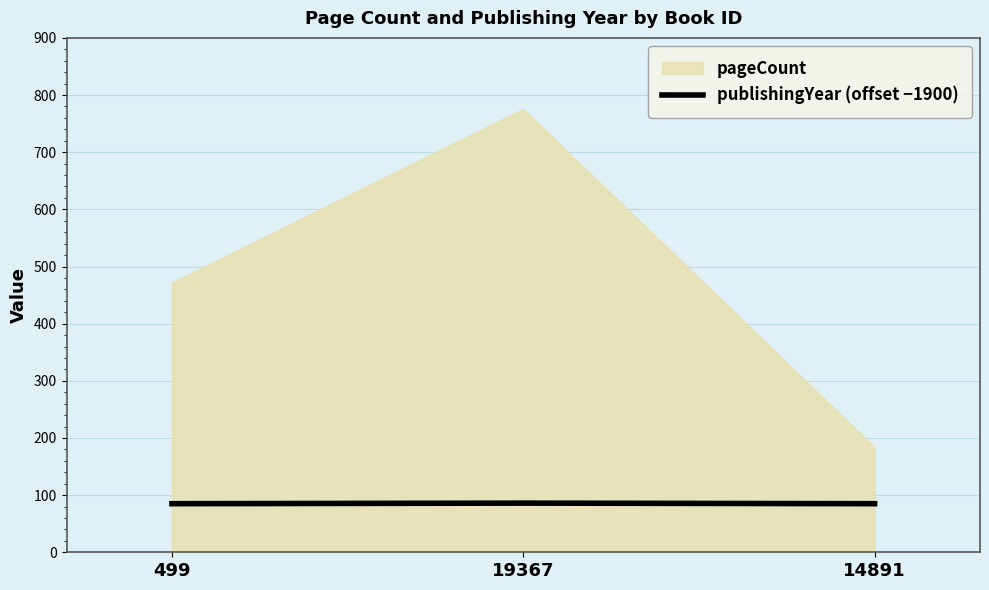

The value of publishingYear (offset −1900) at 19367 is 18. True or false?

False